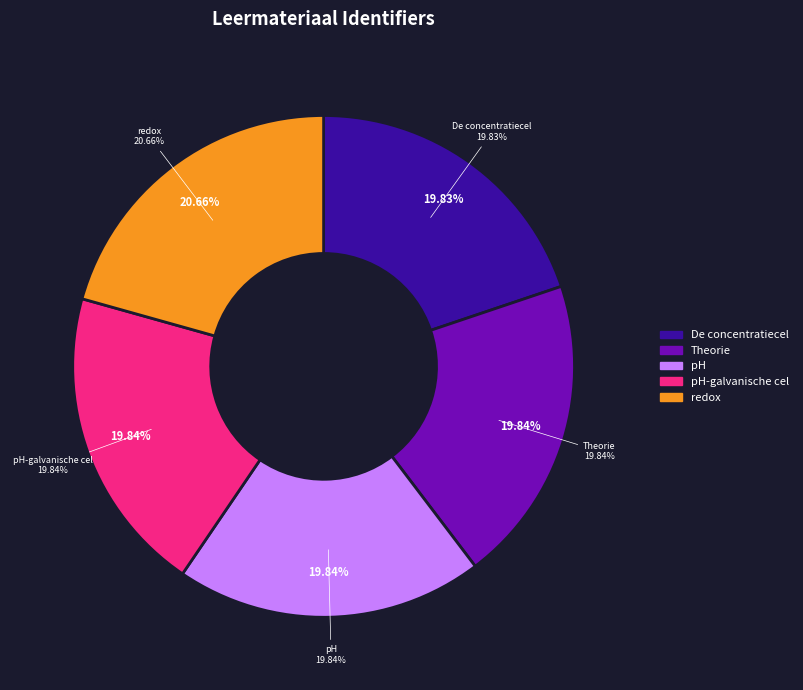

Is it true that Theorie is 35% of the pie?

False